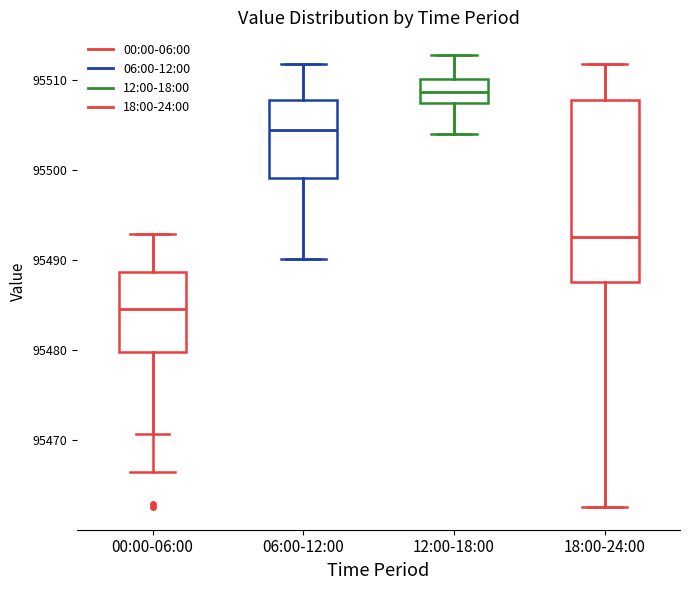

Reading left to right, transcribe this box plot: for each box, give where its median line is, the range the box spans, and where its two whiskers end, as read against the y-axis. The values are not printed on the chart, so give them approximately, as read against the axis.

00:00-06:00: median 95485, box 95480 to 95489, whiskers 95471 to 95493
06:00-12:00: median 95504, box 95499 to 95508, whiskers 95490 to 95512
12:00-18:00: median 95509, box 95507 to 95510, whiskers 95504 to 95513
18:00-24:00: median 95493, box 95488 to 95508, whiskers 95463 to 95512